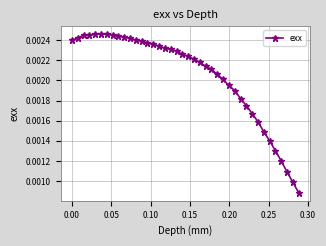

Count the values in the range 0 to 1.

40